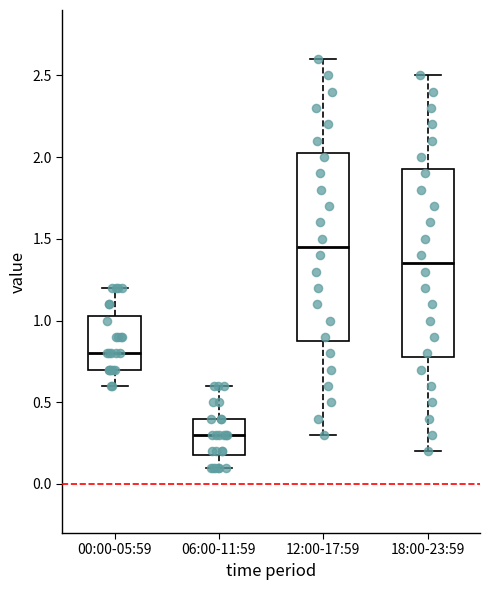

Reading left to right, read every box against the y-axis: the position of its median line, the range the box covers, and the ends of its whiskers. The values are not printed on the chart, so give them approximately, as read against the axis.

00:00-05:59: median 0.80, box 0.70 to 1.05, whiskers 0.60 to 1.20
06:00-11:59: median 0.30, box 0.20 to 0.40, whiskers 0.10 to 0.60
12:00-17:59: median 1.45, box 0.90 to 2.05, whiskers 0.30 to 2.60
18:00-23:59: median 1.35, box 0.80 to 1.95, whiskers 0.20 to 2.50